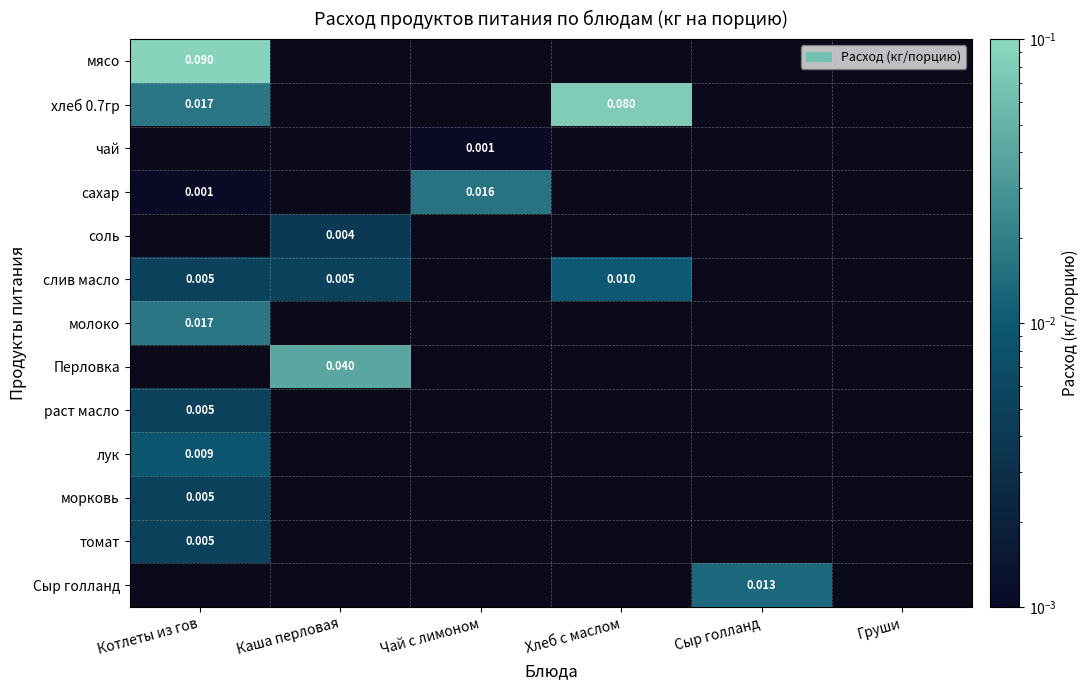

Which category has the highest value in the томат series?

Котлеты из гов